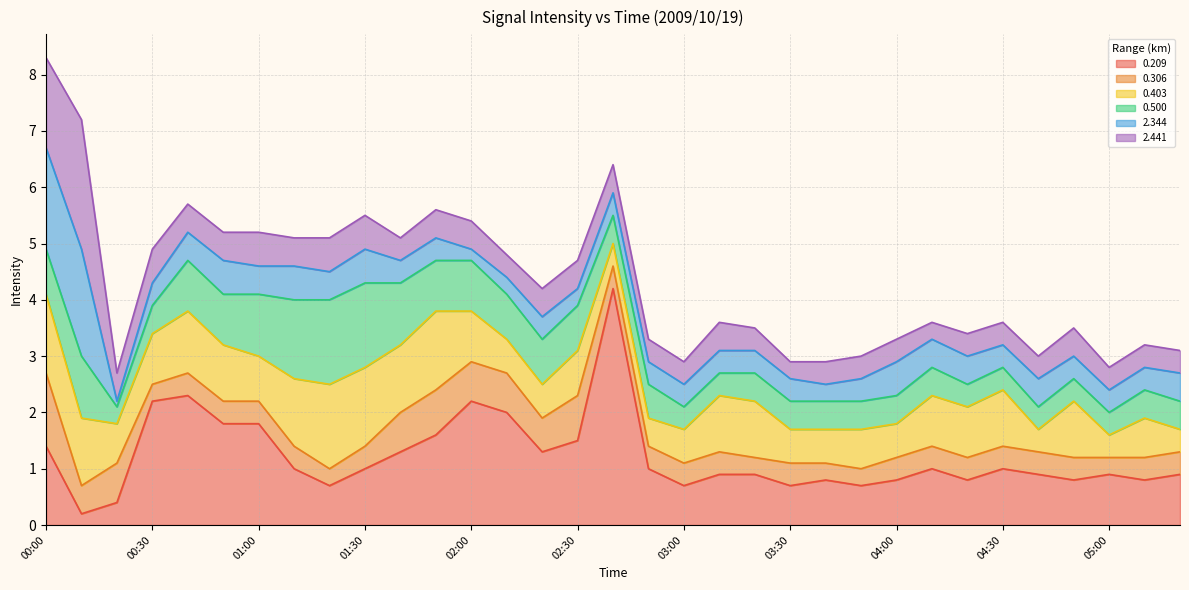

Which series has the widest spread of values?

0.209